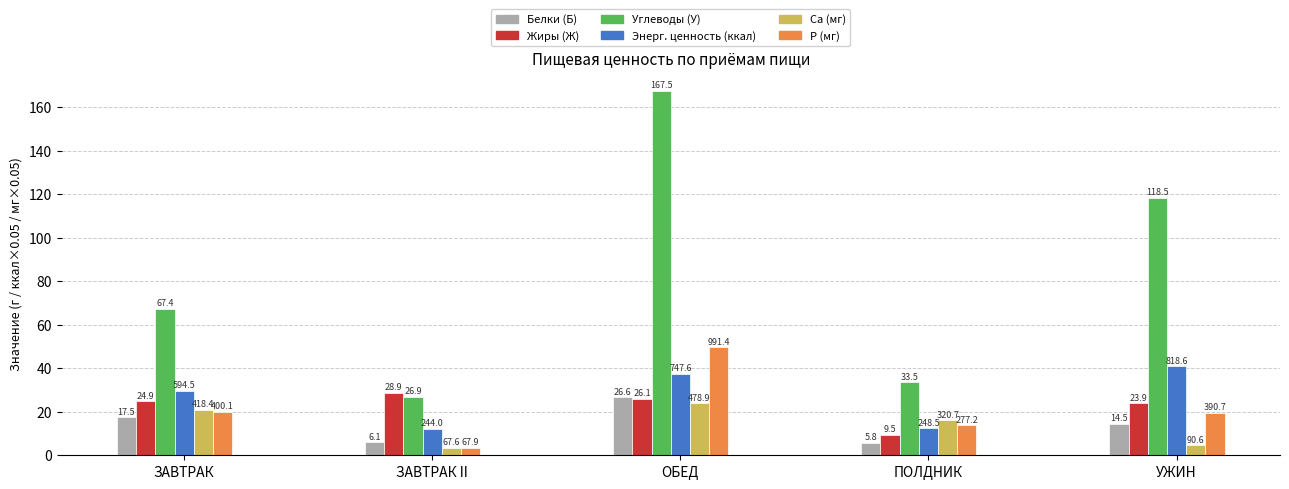

At which label does Р (мг) reach its minimum?

ЗАВТРАК II